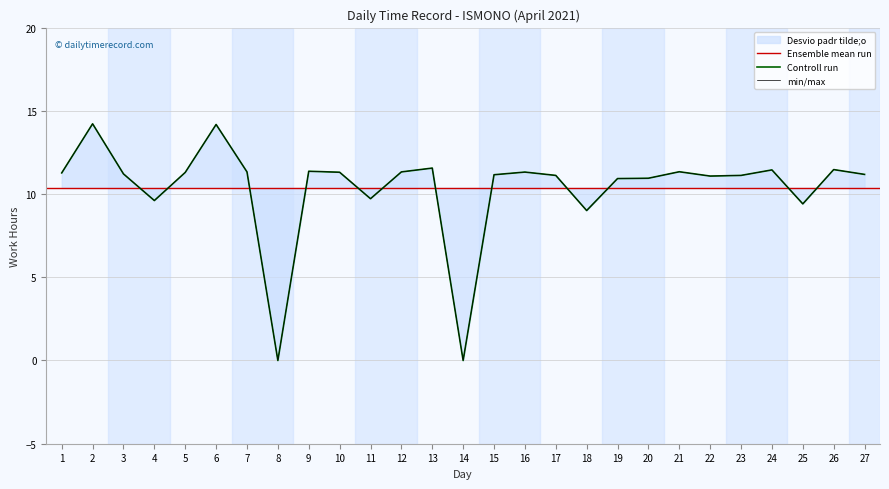

Reading right to left, extract all data points from this chart.

11.2	11.5	9.4	11.4	11.1	11.1	11.3	10.9	10.9	9.0	11.1	11.3	11.2	0.0	11.6	11.3	9.7	11.3	11.4	0.0	11.3	14.2	11.3	9.6	11.2	14.2	11.3